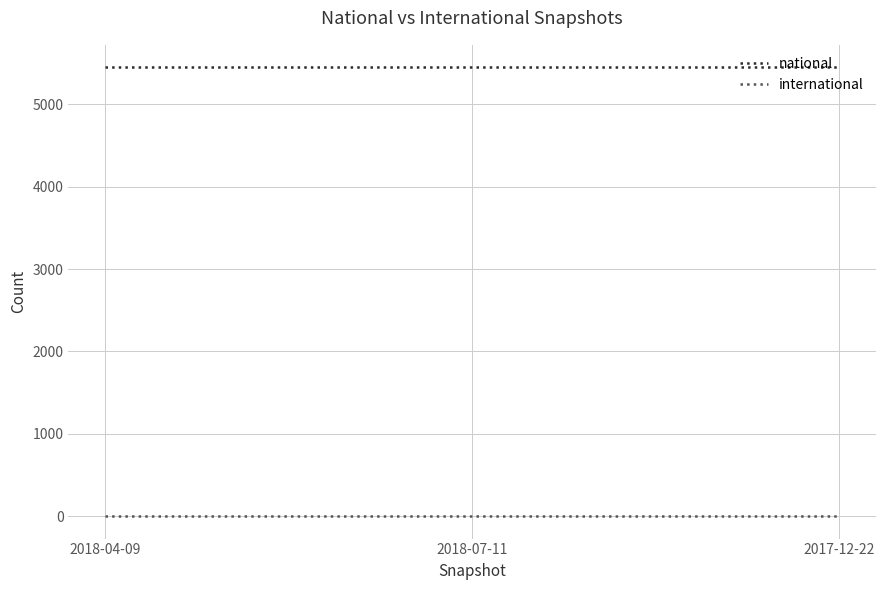

What is the spread (max minus min) of values at 2018-04-09?

5449